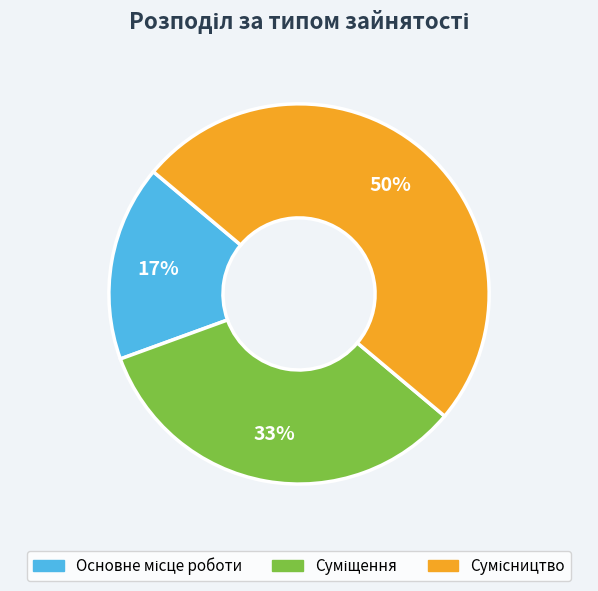

To the nearest percent, what is the difference between the largest and smallest slice percentages?

33%